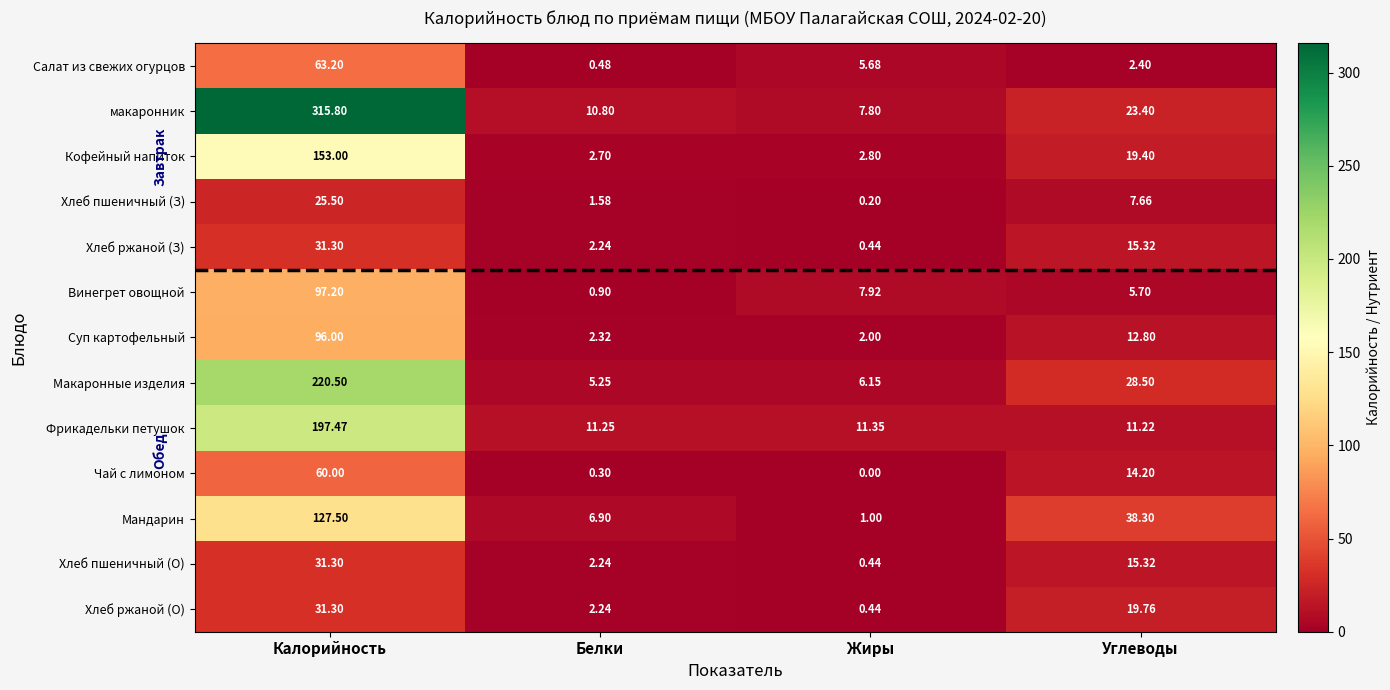

List the labels in order of Хлеб пшеничный (О) value, smallest first.

Жиры, Белки, Углеводы, Калорийность